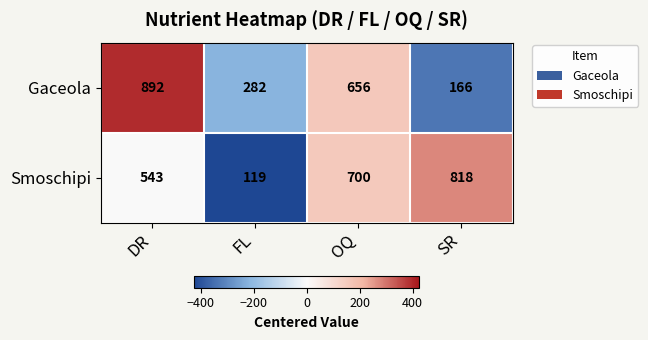

At how many categories does at least one series exceed 263?

4